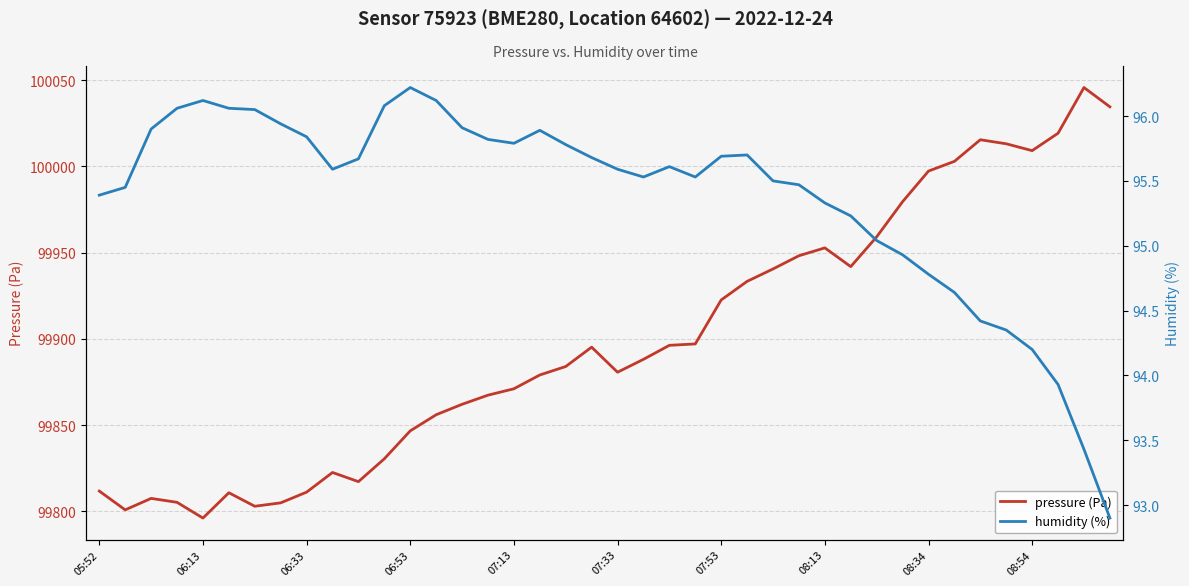

What is the difference between the maximum and minimum values in the humidity (%) series?

3.3